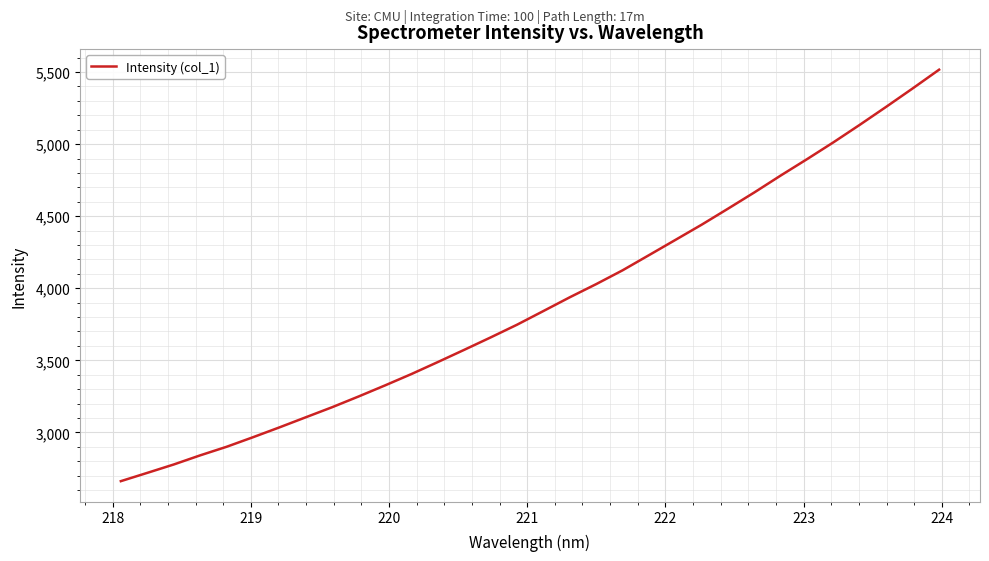

What is the maximum value shown in the chart?

5516.4